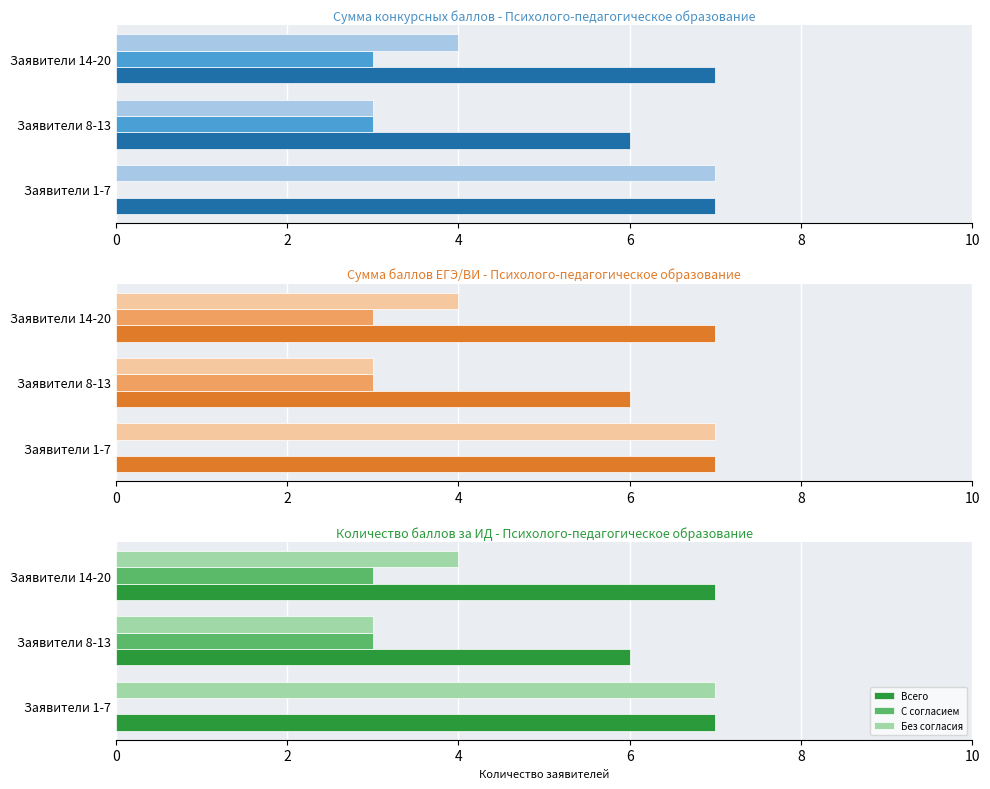

What is the value of the С согласием bar at the 3rd from the left?

3